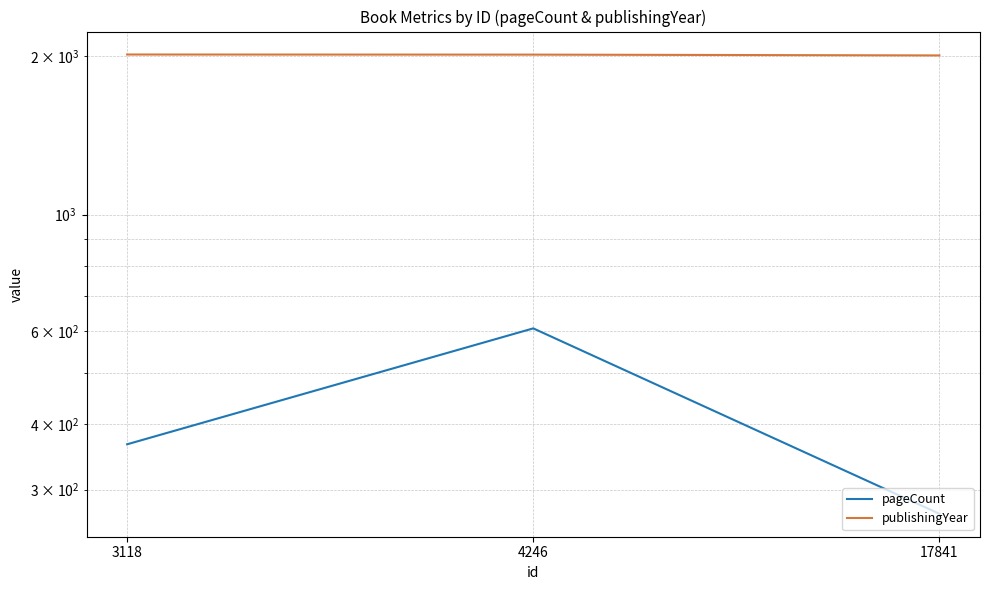

Reading left to right, extract all data points from this chart.

pageCount: 3118=366	4246=608	17841=270
publishingYear: 3118=2017	4246=2016	17841=2009